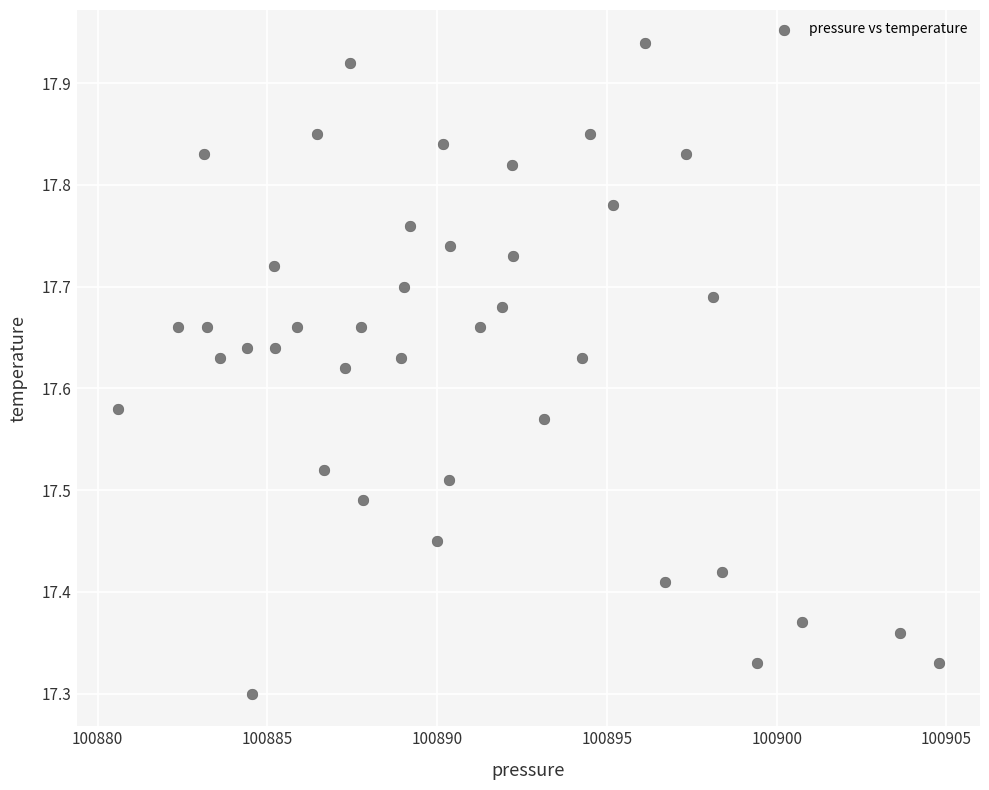

What is the range of X values (max minus min)?

24.2